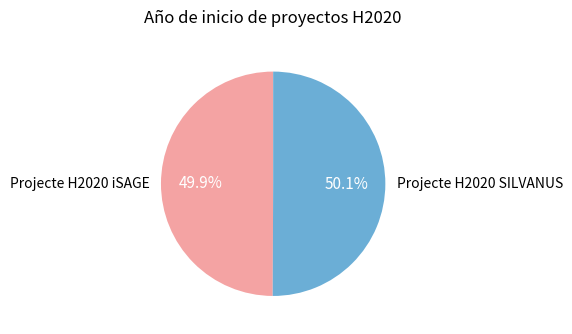

Does any single category account for the majority?

Yes